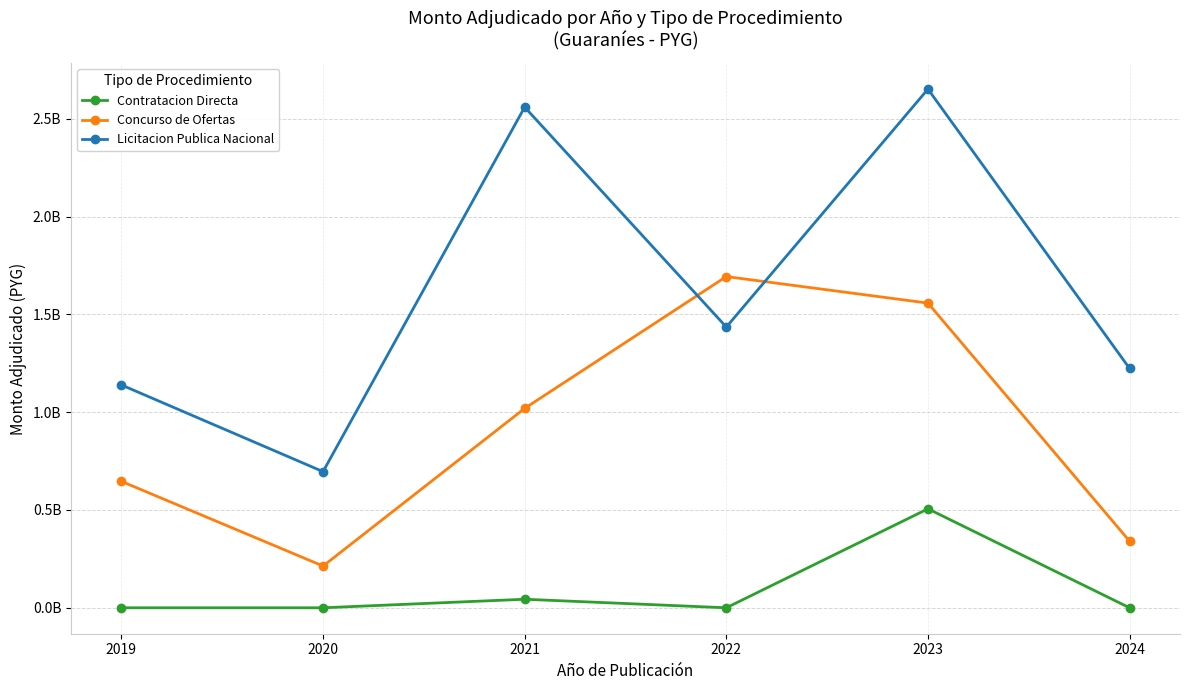

Is the value of Concurso de Ofertas at 2023 greater than the value of Licitacion Publica Nacional at 2019?

Yes